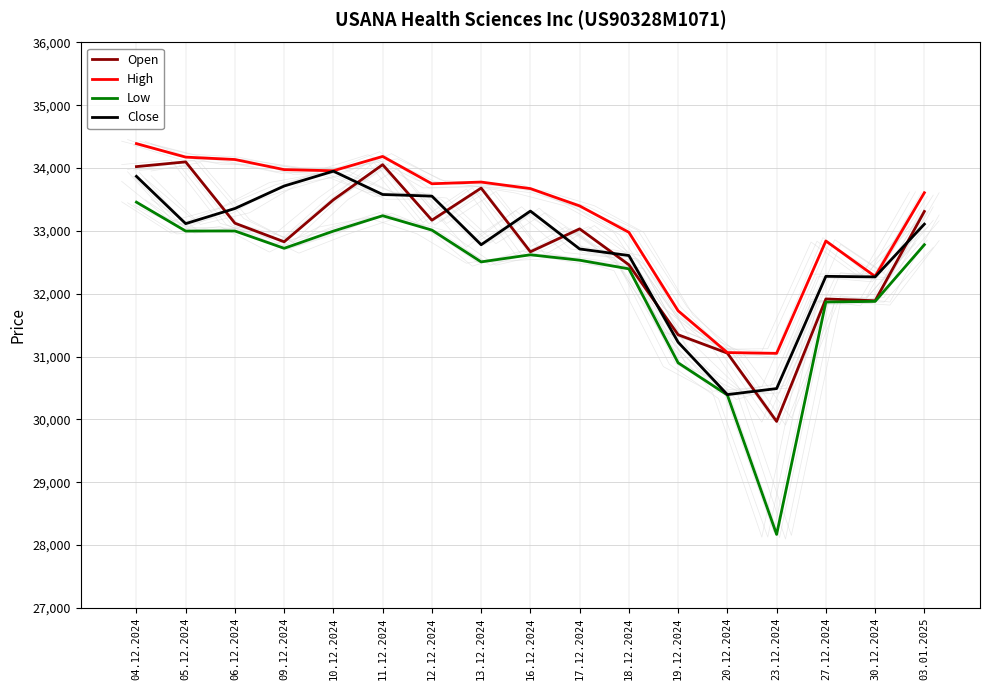

Where is the first local minimum for Open?

09.12.2024